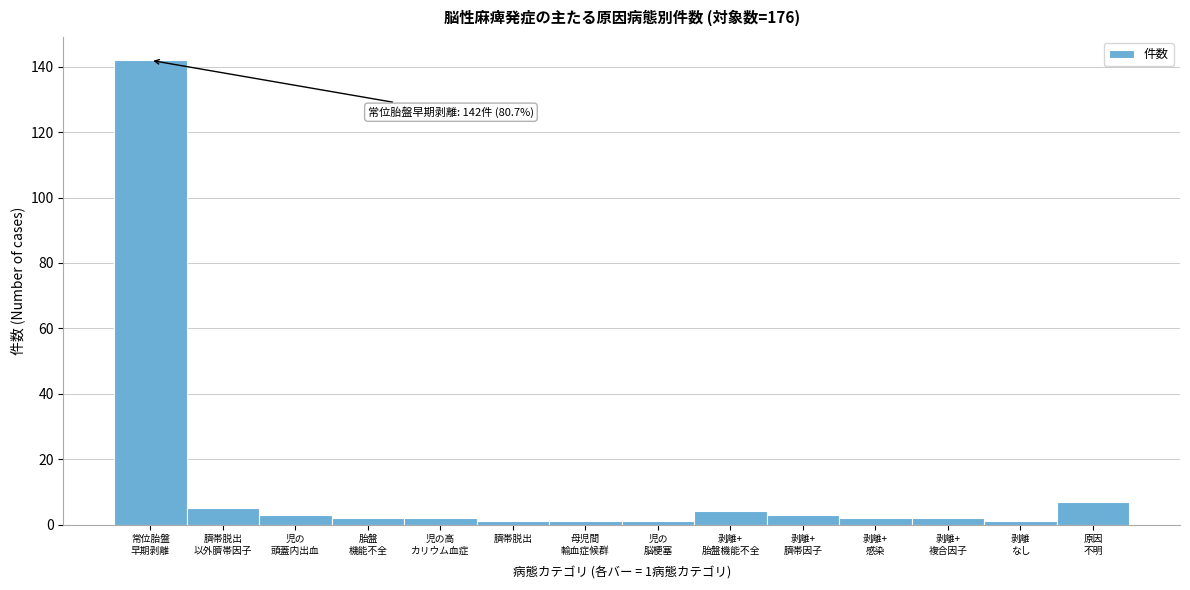

Reading left to right, list all the values displayed in this chart.

142	5	3	2	2	1	1	1	4	3	2	2	1	7